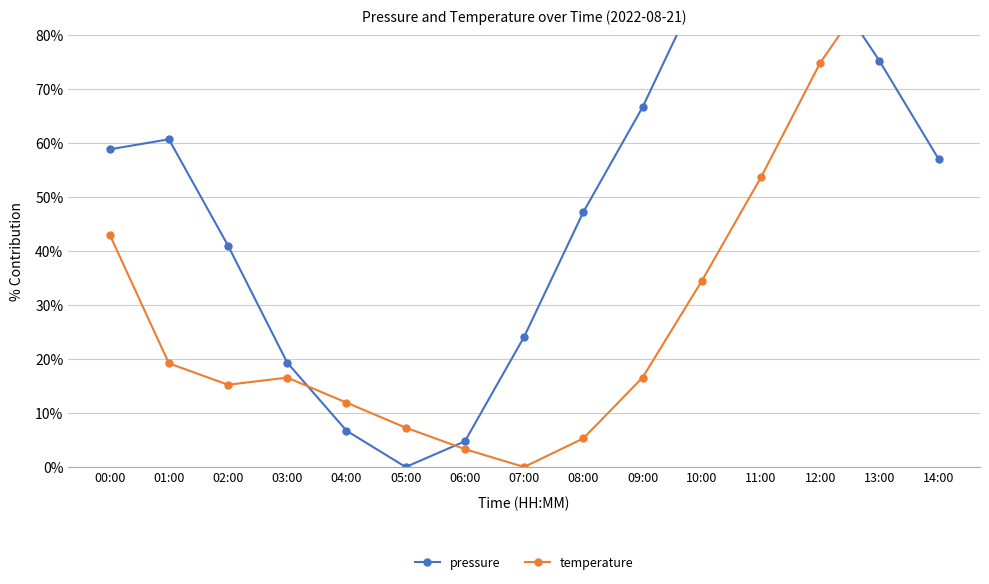

What is the label of the 10th point from the left?

09:00